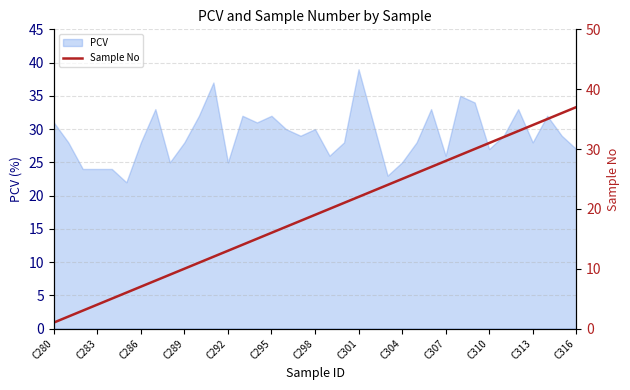

Reading right to left, extract all data points from this chart.

37	36	35	34	33	32	31	30	29	28	27	26	25	24	23	22	21	20	19	18	17	16	15	14	13	12	11	10	9	8	7	6	5	4	3	2	1